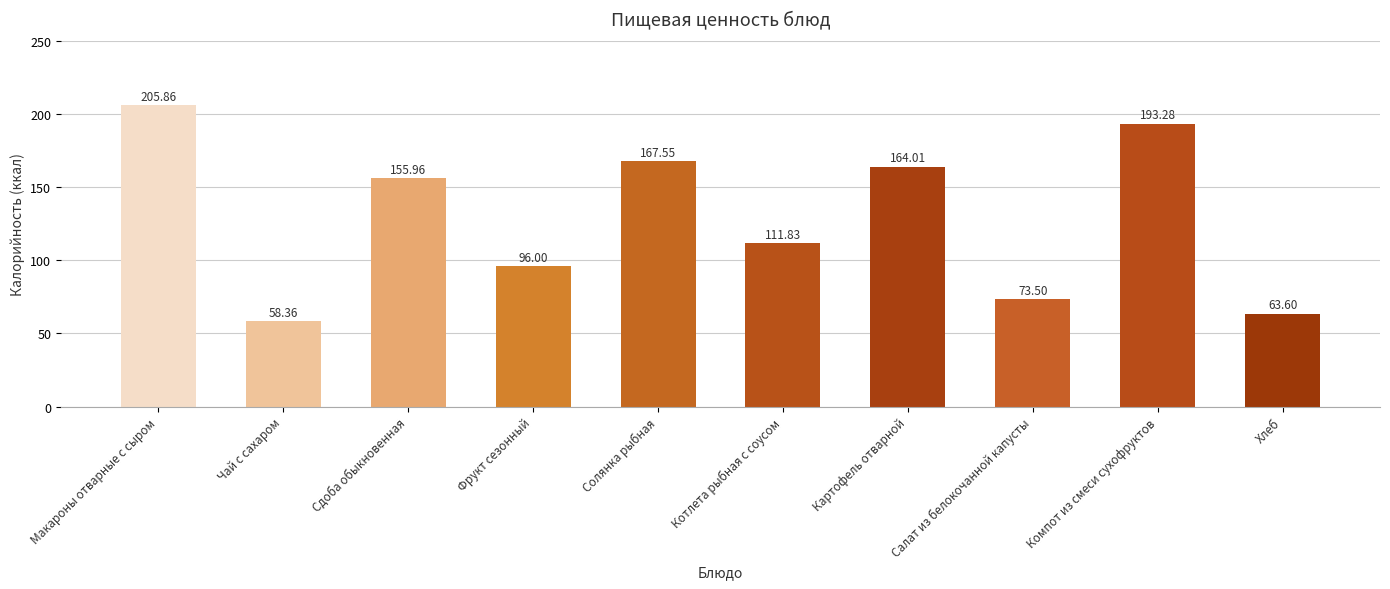

Are the bars horizontal?

No